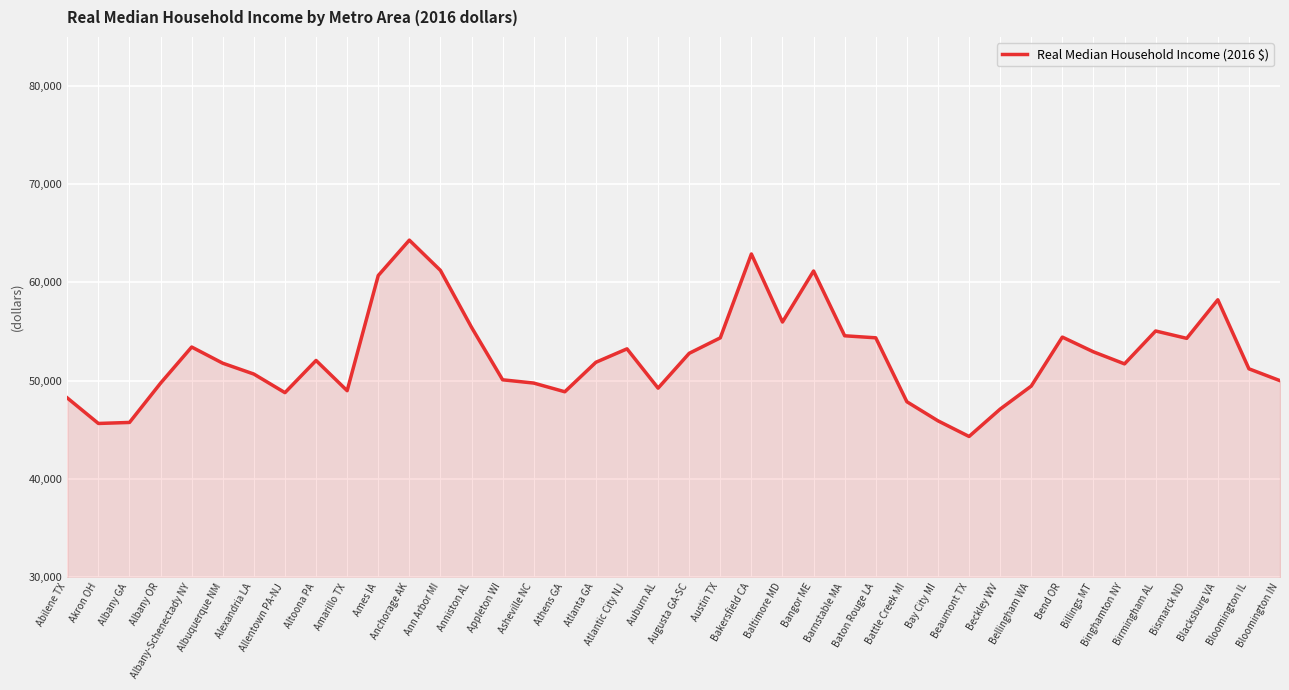

What is the difference between the maximum and minimum values?

19996.3